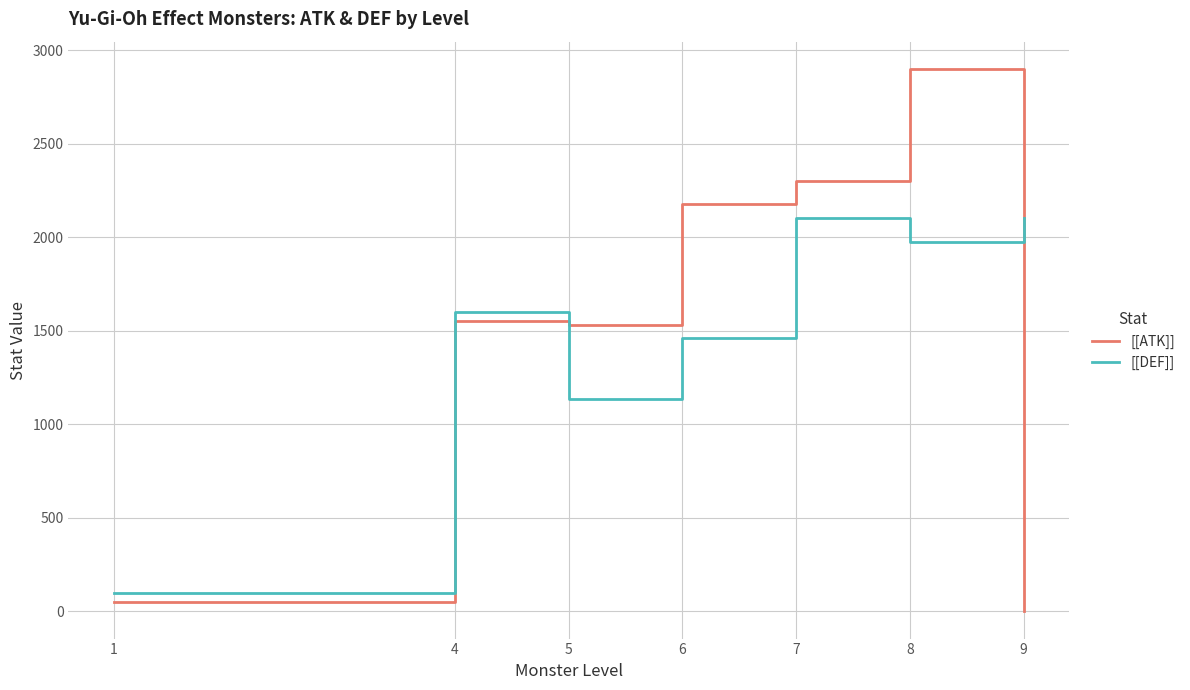

Rank the series at 9 from highest to lowest value.

[[DEF]], [[ATK]]